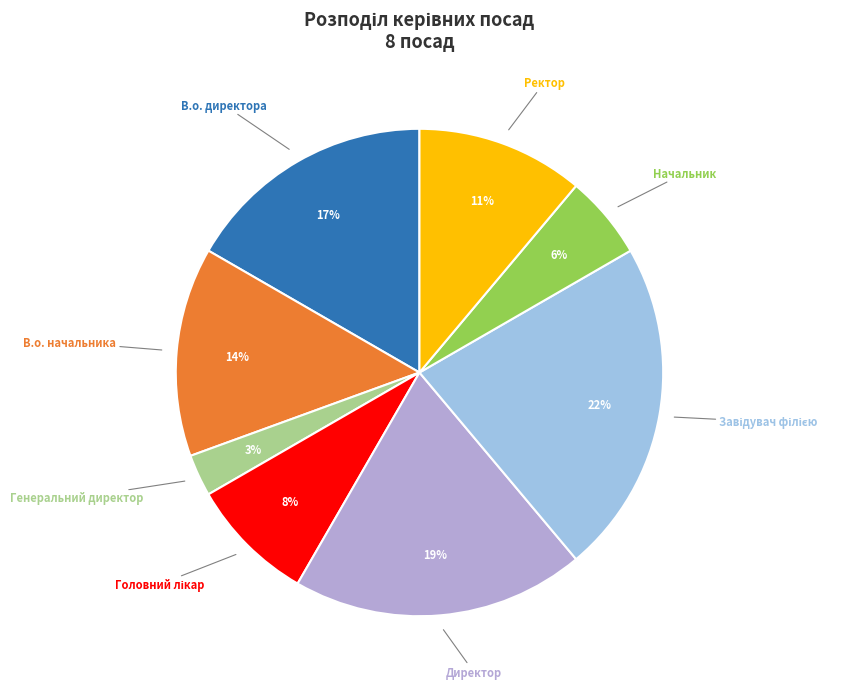

How many segments does this pie chart have?

8